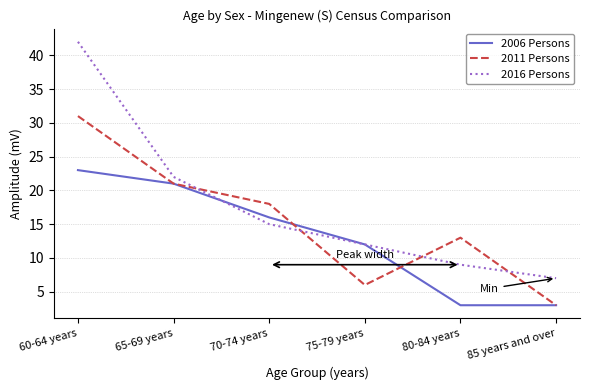

Is the value of 2016 Persons at 80-84 years greater than the value of 2011 Persons at 85 years and over?

Yes